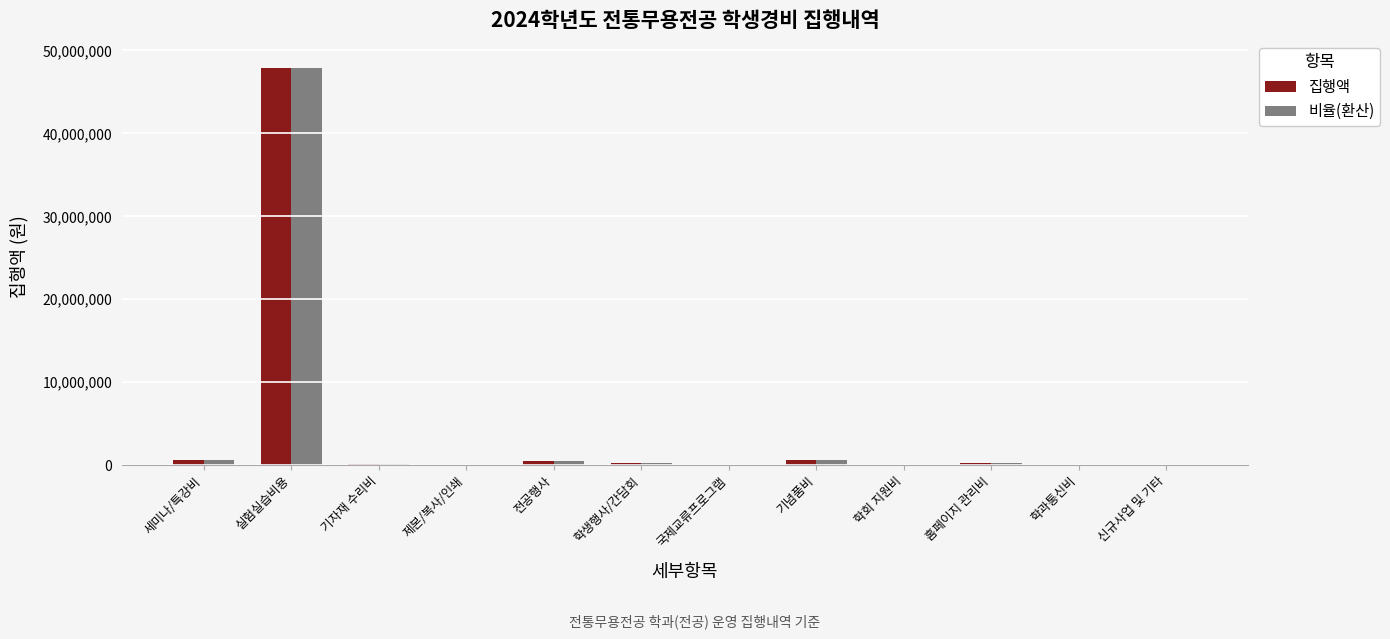

What are all the series names shown in the legend?

집행액, 비율(환산)